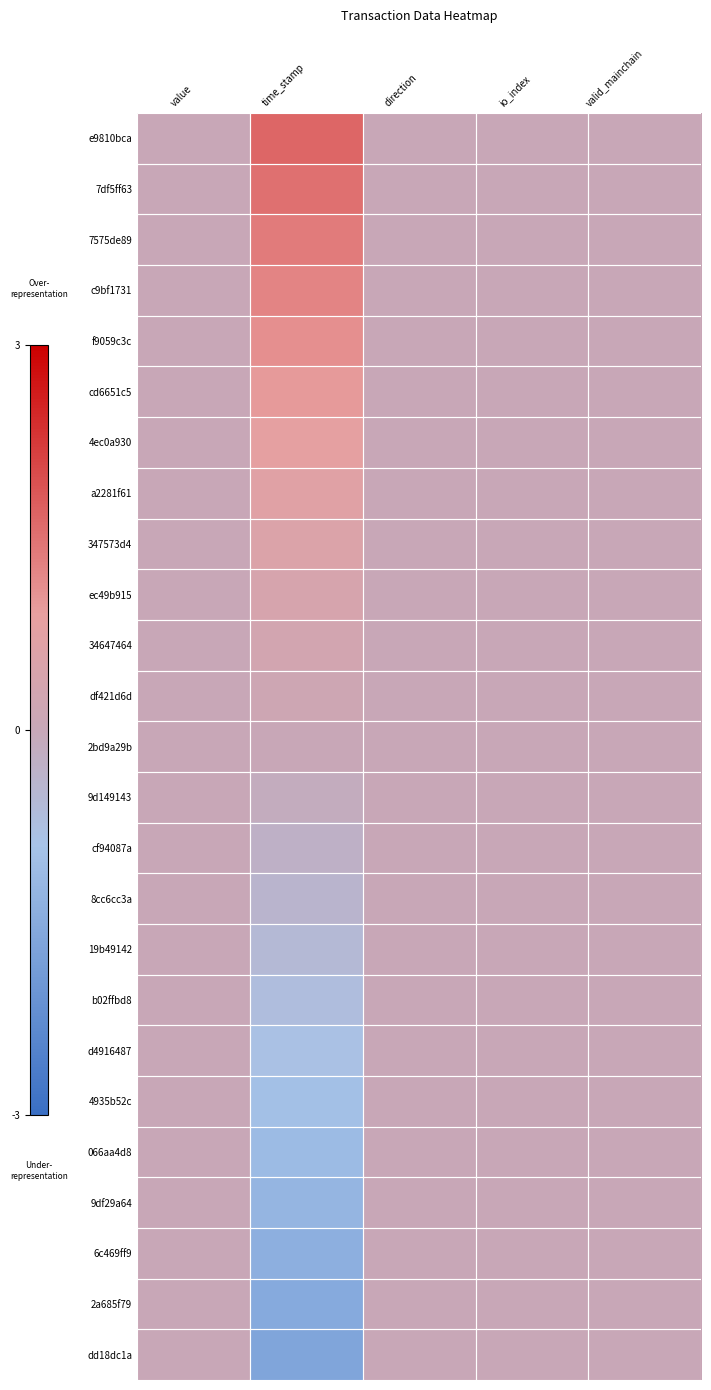

Reading left to right, list all the values displayed in this chart.

e9810bca: value=0.0	time_stamp=1.7	direction=0.0	io_index=0.0	valid_mainchain=0.0
7df5ff63: value=0.0	time_stamp=1.5	direction=0.0	io_index=0.0	valid_mainchain=0.0
7575de89: value=0.0	time_stamp=1.4	direction=0.0	io_index=0.0	valid_mainchain=0.0
c9bf1731: value=0.0	time_stamp=1.2	direction=0.0	io_index=0.0	valid_mainchain=0.0
f9059c3c: value=0.0	time_stamp=1.1	direction=0.0	io_index=0.0	valid_mainchain=0.0
cd6651c5: value=0.0	time_stamp=1.0	direction=0.0	io_index=0.0	valid_mainchain=0.0
4ec0a930: value=0.0	time_stamp=0.8	direction=0.0	io_index=0.0	valid_mainchain=0.0
a2281f61: value=0.0	time_stamp=0.7	direction=0.0	io_index=0.0	valid_mainchain=0.0
347573d4: value=0.0	time_stamp=0.6	direction=0.0	io_index=0.0	valid_mainchain=0.0
ec49b915: value=0.0	time_stamp=0.4	direction=0.0	io_index=0.0	valid_mainchain=0.0
34647464: value=0.0	time_stamp=0.3	direction=0.0	io_index=0.0	valid_mainchain=0.0
df421d6d: value=0.0	time_stamp=0.1	direction=0.0	io_index=0.0	valid_mainchain=0.0
2bd9a29b: value=0.0	time_stamp=0.0	direction=0.0	io_index=0.0	valid_mainchain=0.0
9d149143: value=0.0	time_stamp=-0.1	direction=0.0	io_index=0.0	valid_mainchain=0.0
cf94087a: value=0.0	time_stamp=-0.3	direction=0.0	io_index=0.0	valid_mainchain=0.0
8cc6cc3a: value=0.0	time_stamp=-0.4	direction=0.0	io_index=0.0	valid_mainchain=0.0
19b49142: value=0.0	time_stamp=-0.6	direction=0.0	io_index=0.0	valid_mainchain=0.0
b02ffbd8: value=0.0	time_stamp=-0.7	direction=0.0	io_index=0.0	valid_mainchain=0.0
d4916487: value=0.0	time_stamp=-0.8	direction=0.0	io_index=0.0	valid_mainchain=0.0
4935b52c: value=0.0	time_stamp=-1.0	direction=0.0	io_index=0.0	valid_mainchain=0.0
066aa4d8: value=0.0	time_stamp=-1.1	direction=0.0	io_index=0.0	valid_mainchain=0.0
9df29a64: value=0.0	time_stamp=-1.3	direction=0.0	io_index=0.0	valid_mainchain=0.0
6c469ff9: value=0.0	time_stamp=-1.4	direction=0.0	io_index=0.0	valid_mainchain=0.0
2a685f79: value=0.0	time_stamp=-1.5	direction=0.0	io_index=0.0	valid_mainchain=0.0
dd18dc1a: value=0.0	time_stamp=-1.7	direction=0.0	io_index=0.0	valid_mainchain=0.0